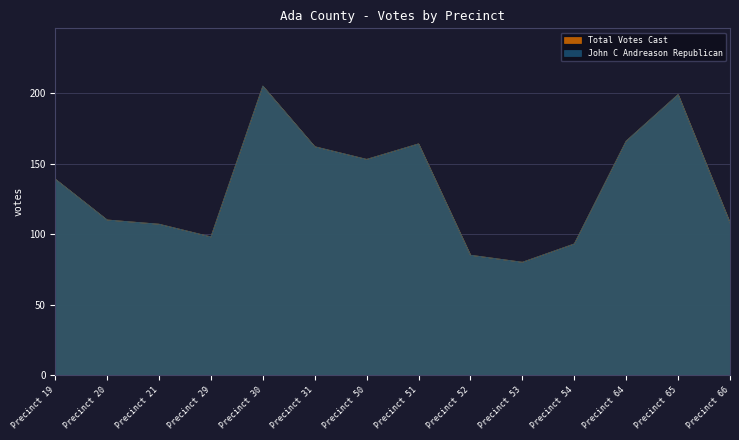

The value of John C Andreason Republican at Precinct 50 is 153. True or false?

True